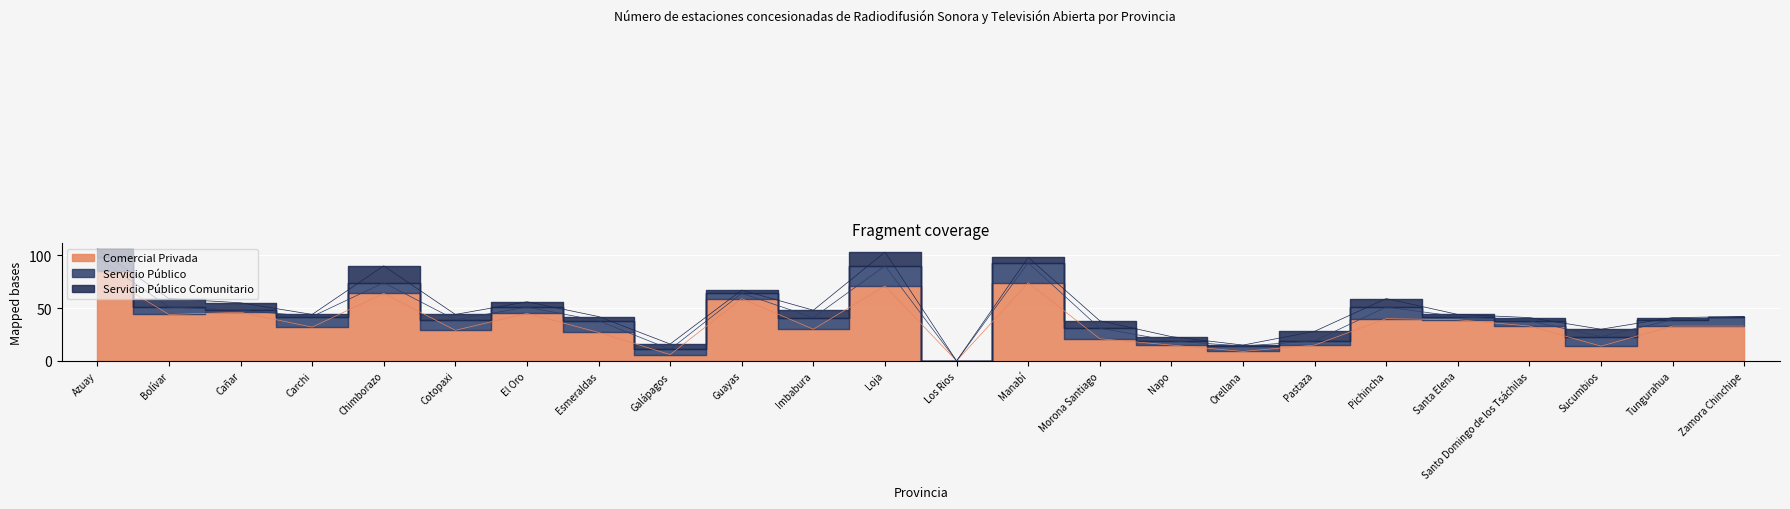

True or false: Comercial Privada and Servicio Público intersect in this chart.

False